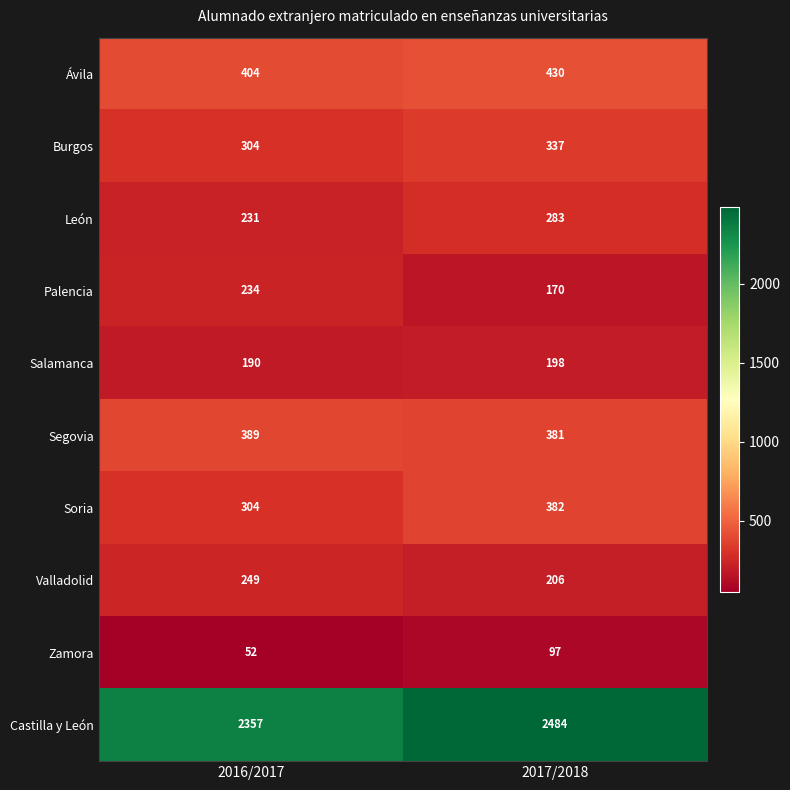

What is the average value of the León series?

257